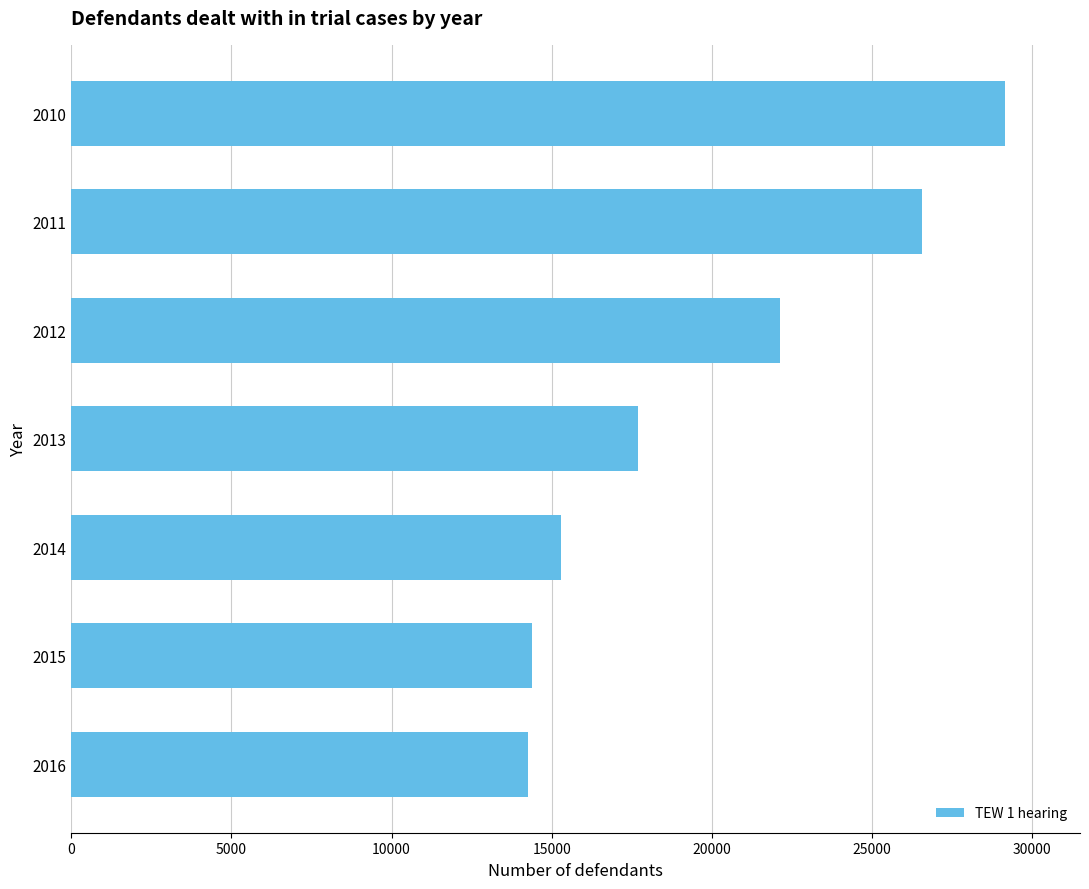

What is the difference between the second highest and minimum values?

12289